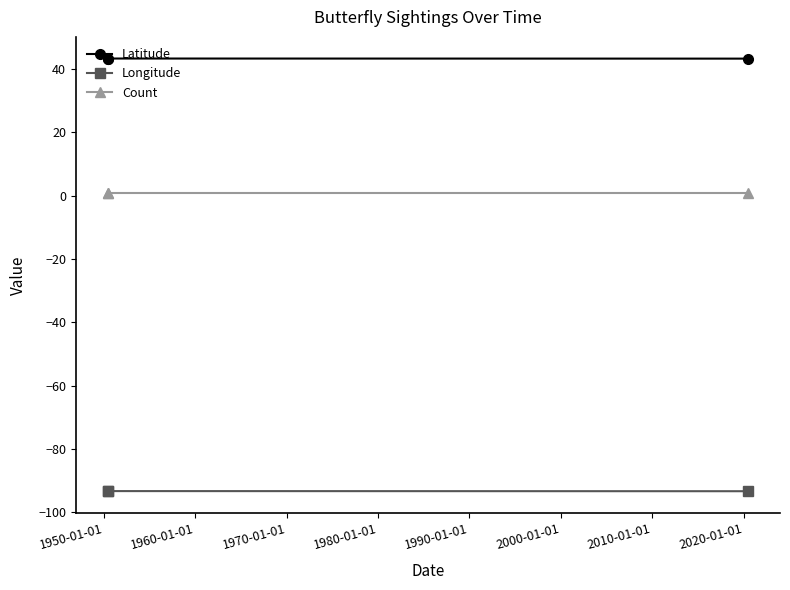

How many lines are shown in the chart?

3